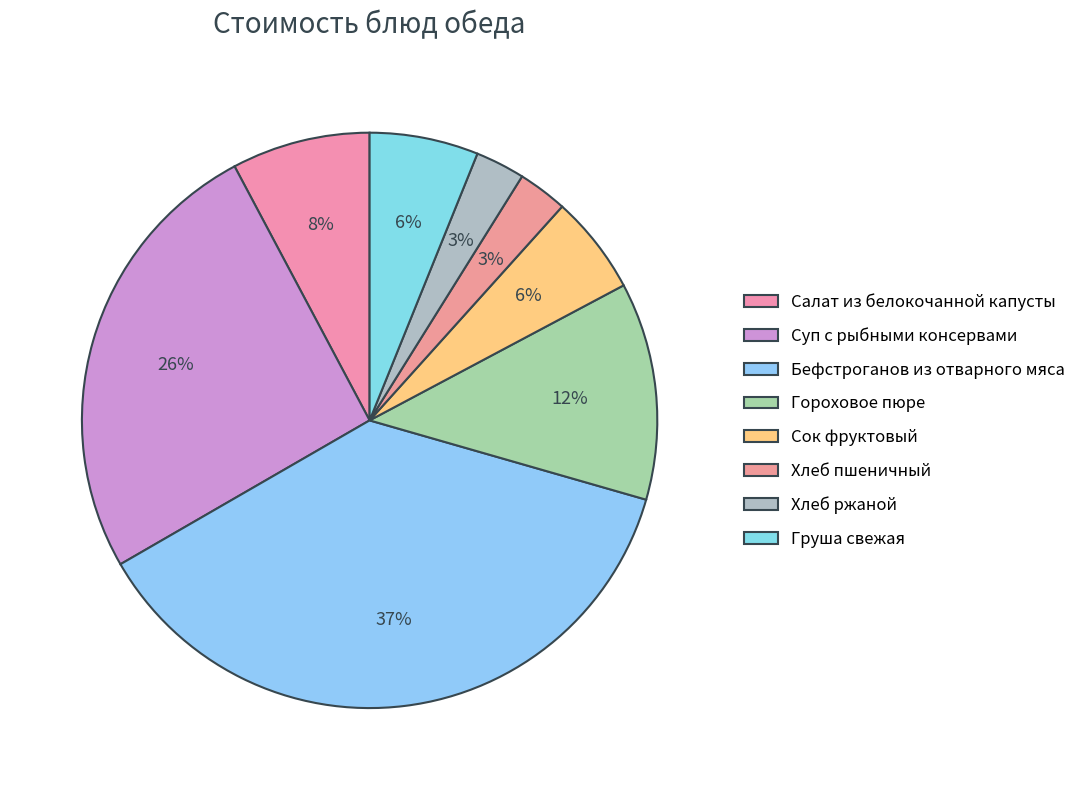

How many segments does this pie chart have?

8